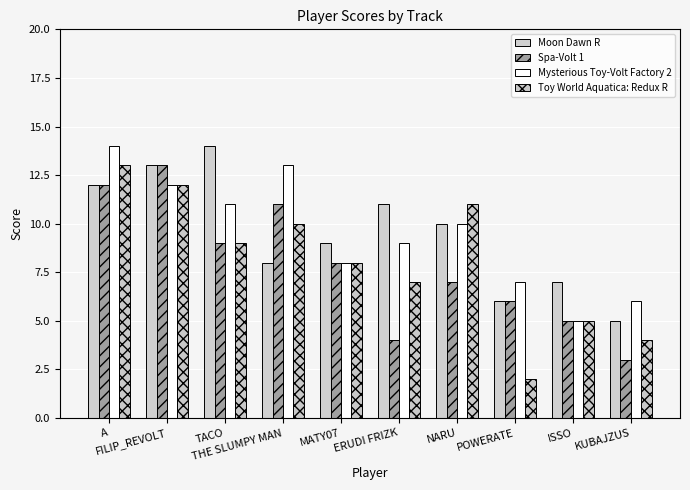

How many bars are there in total?

40